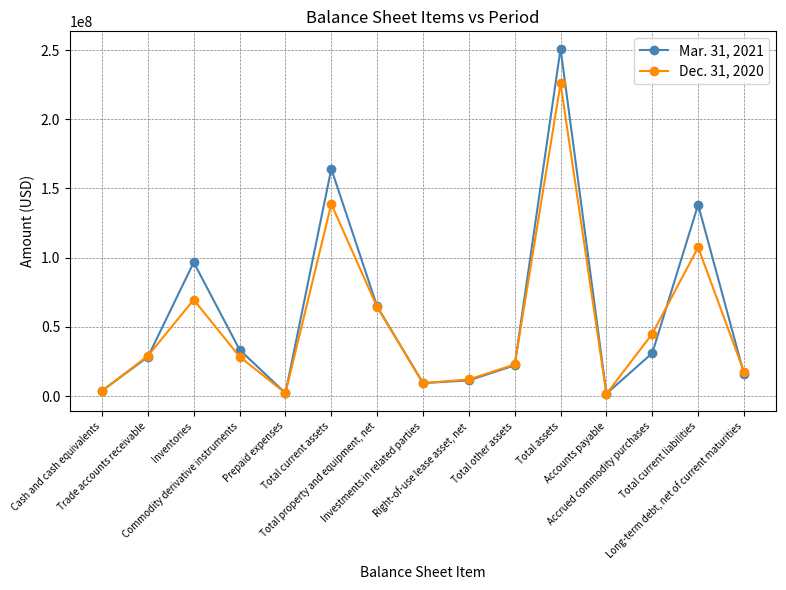

List the labels in order of Mar. 31, 2021 value, largest first.

Total assets, Total current assets, Total current liabilities, Inventories, Total property and equipment, net, Commodity derivative instruments, Accrued commodity purchases, Trade accounts receivable, Total other assets, Long-term debt, net of current maturities, Right-of-use lease asset, net, Investments in related parties, Cash and cash equivalents, Prepaid expenses, Accounts payable